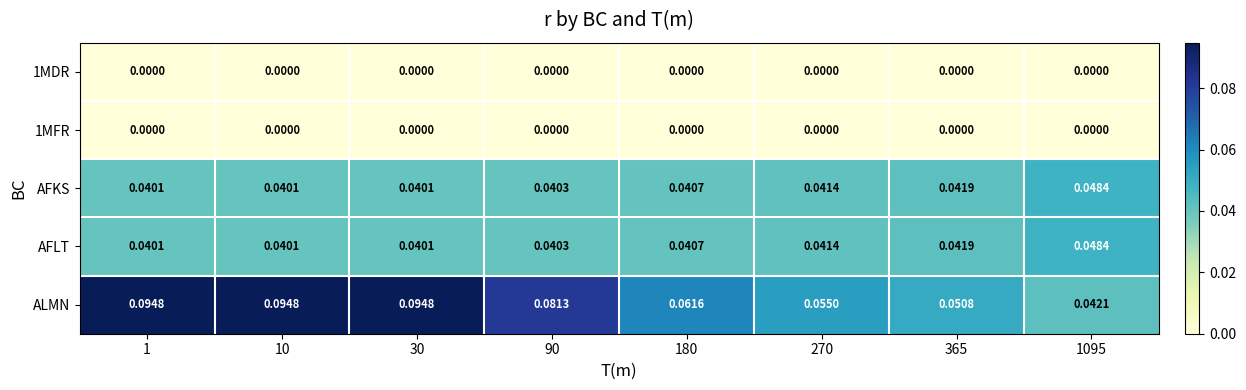

What is the spread (max minus min) of values at 180?

0.1